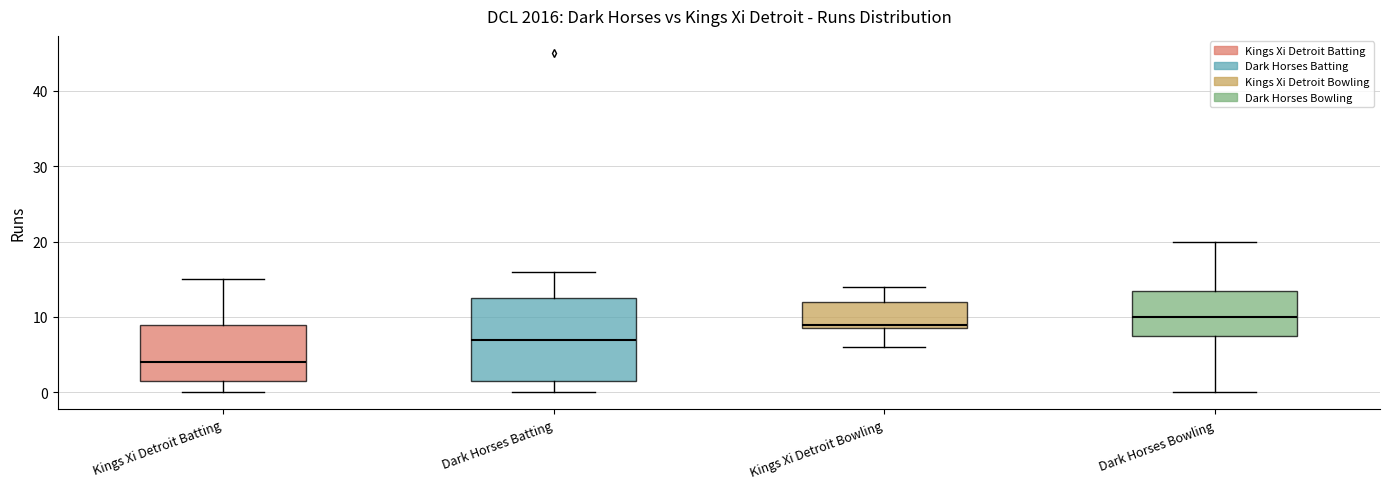

Reading left to right, read every box against the y-axis: the position of its median line, the range the box covers, and the ends of its whiskers. The values are not printed on the chart, so give them approximately, as read against the axis.

Kings Xi Detroit Batting: median 4, box 2 to 9, whiskers 0 to 15
Dark Horses Batting: median 7, box 2 to 13, whiskers 0 to 16
Kings Xi Detroit Bowling: median 9 (just above the box's lower edge), box 9 to 12, whiskers 6 to 14
Dark Horses Bowling: median 10, box 8 to 14, whiskers 0 to 20